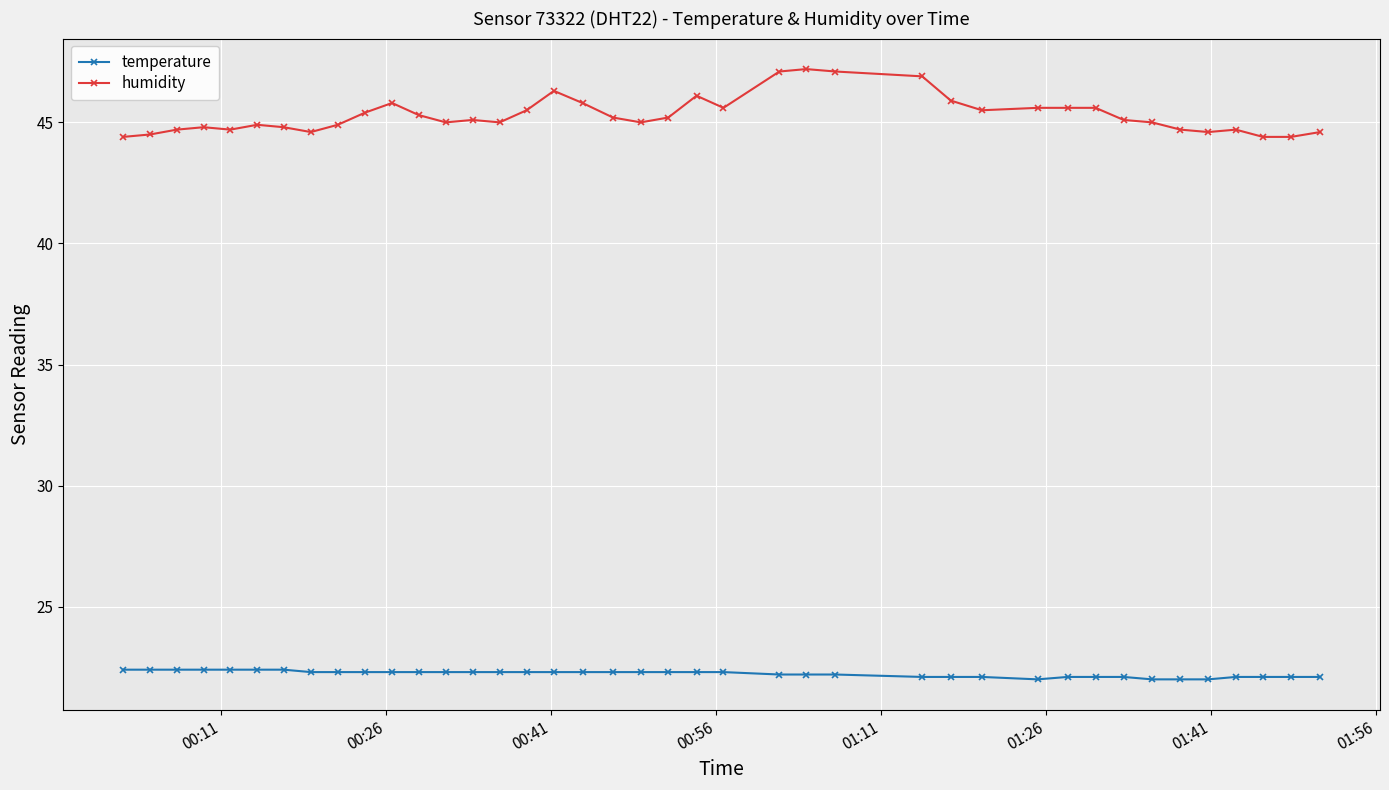

True or false: humidity has more than 0 points higher than both neighbors.

True